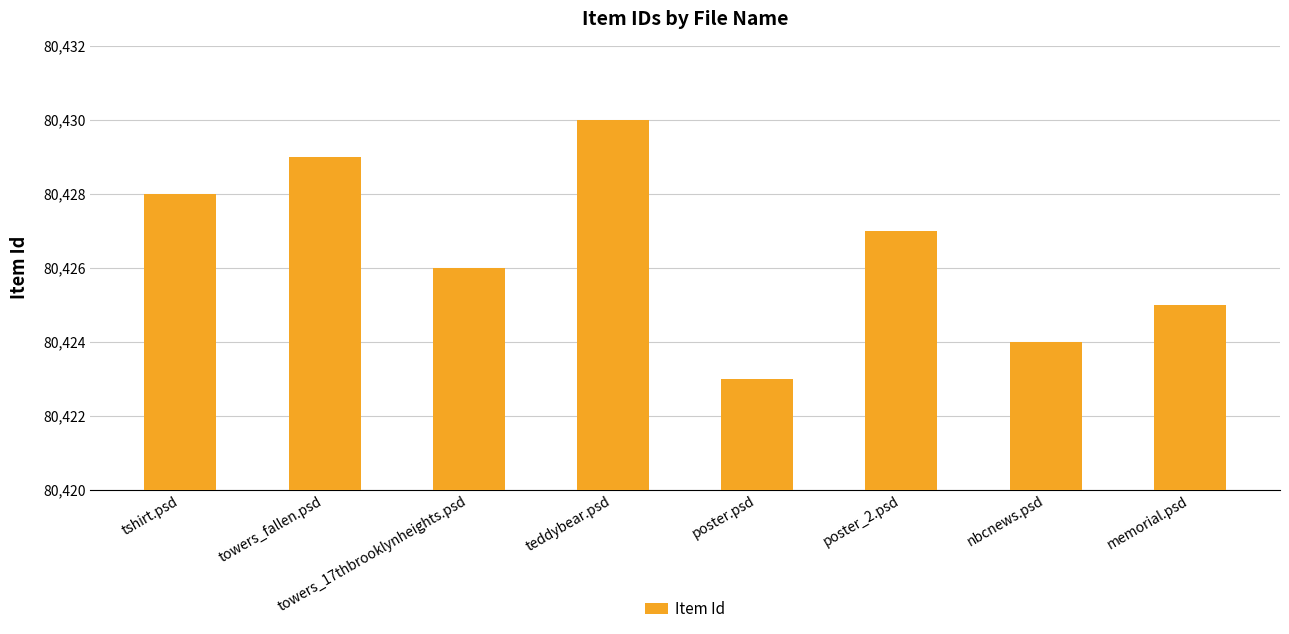

What is the label of the 6th bar from the right?

towers_17thbrooklynheights.psd